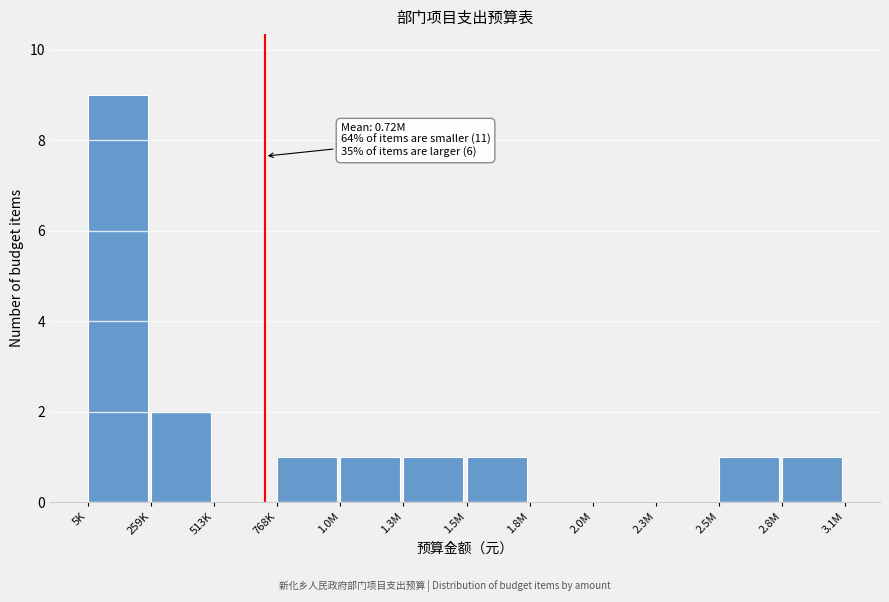

Reading left to right, transcribe all the data shown in this chart.

5K=9	259K=2	513K=0	768K=1	1.0M=1	1.3M=1	1.5M=1	1.8M=0	2.0M=0	2.3M=0	2.5M=1	2.8M=1